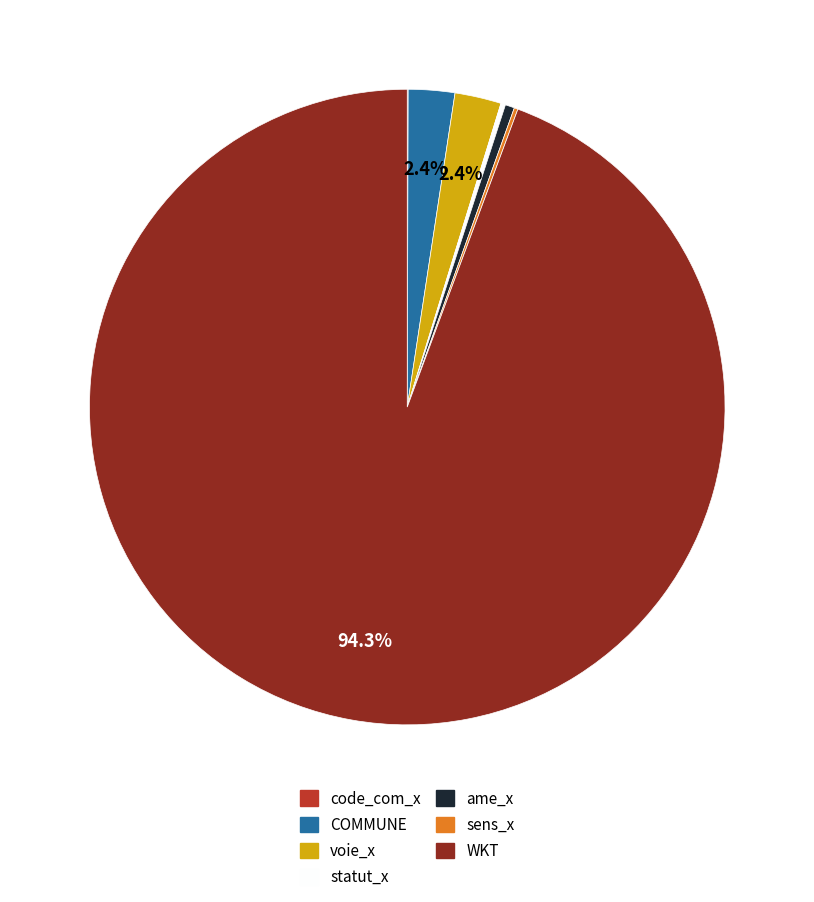

How much of the chart is everything except COMMUNE?

97.6%